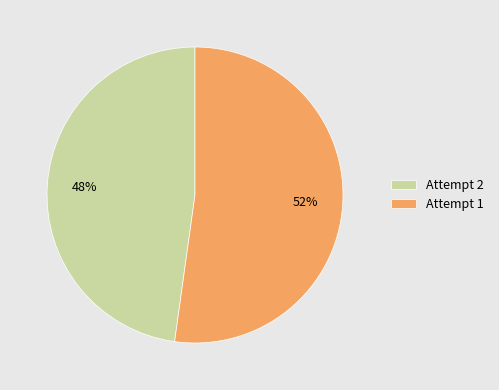

What is the largest slice in the pie chart?

Attempt 1